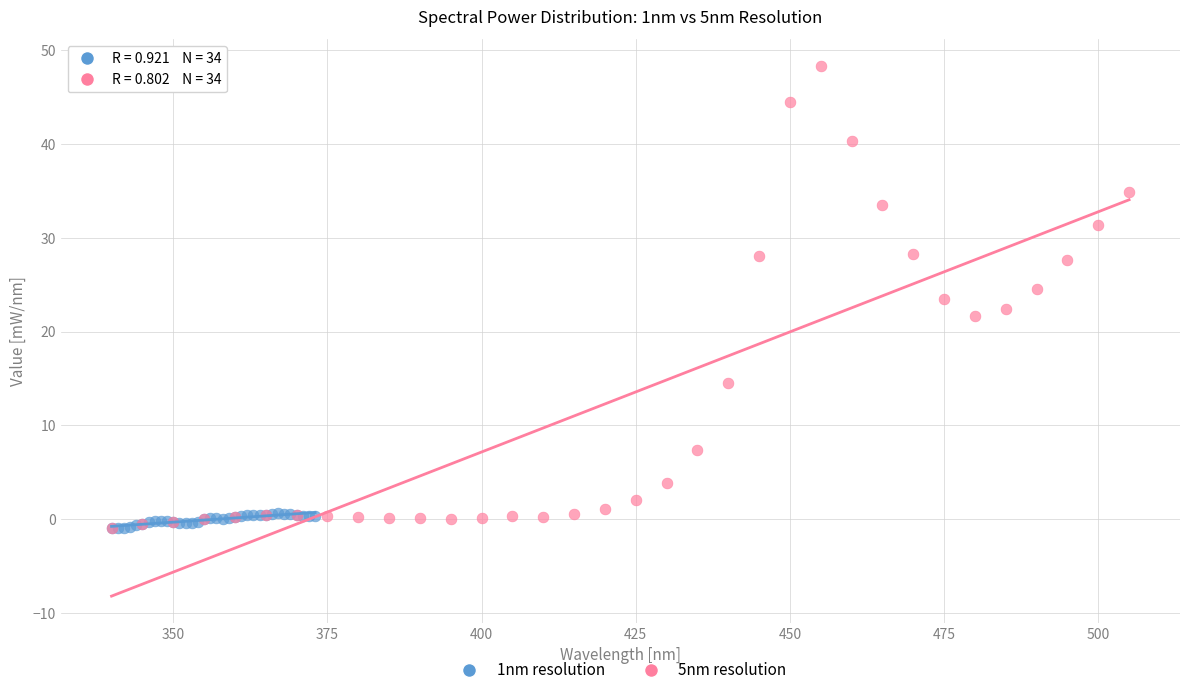

Which series reaches the maximum Y coordinate?

5nm resolution